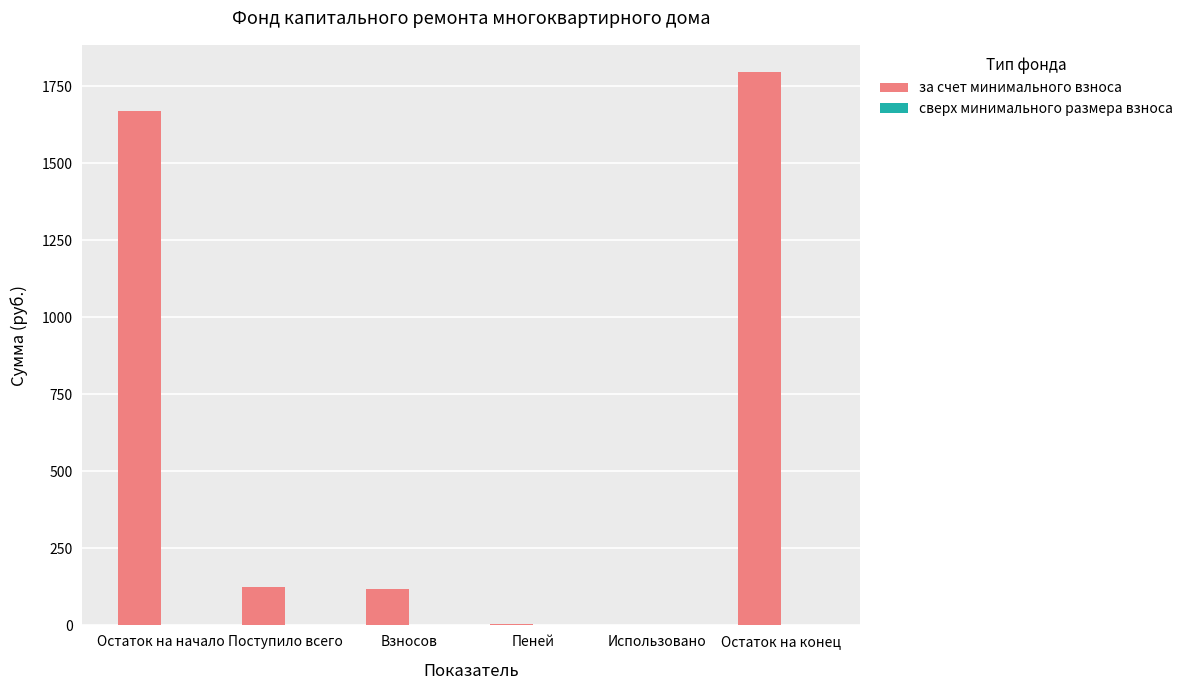

Between Пеней and Остаток на начало, which is larger?

Остаток на начало